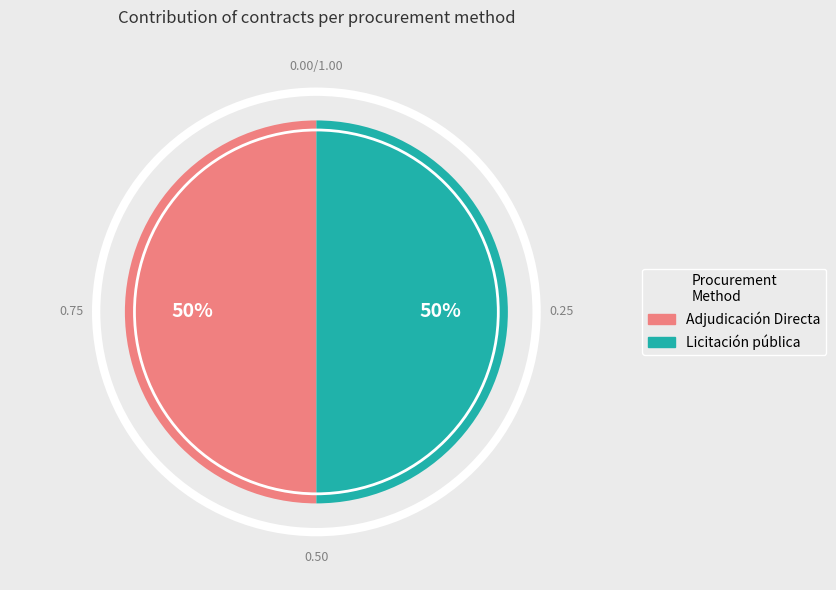

To the nearest percent, what percentage of the pie is Adjudicación Directa?

50%